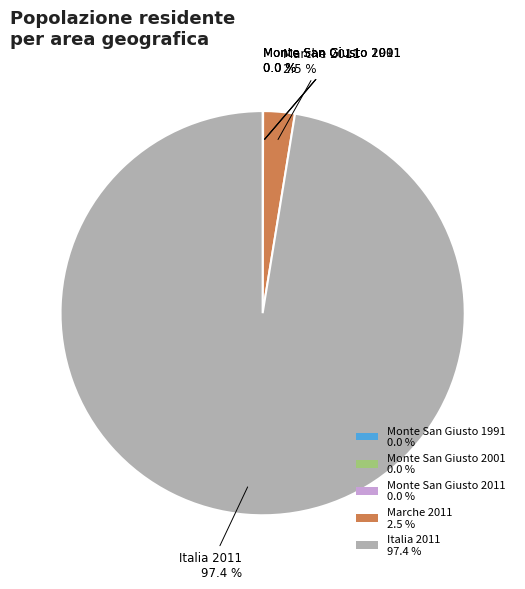

What is the majority slice?

Italia 2011